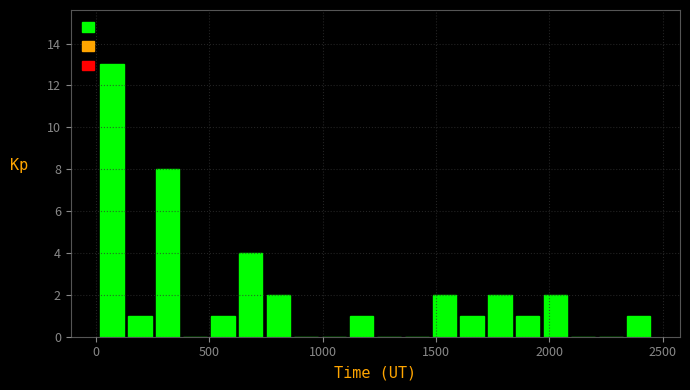

Around what value on the x-axis is the tallest bar? Give the approximate position of its centre, as read against the axis.

50